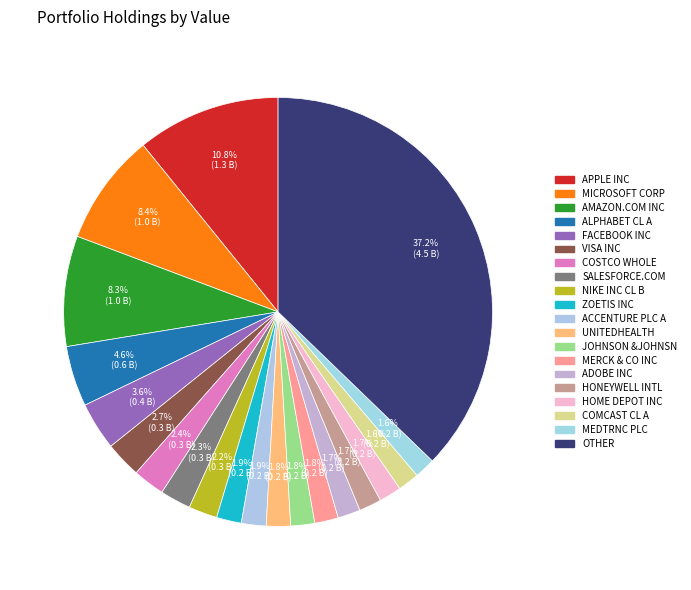

What is the change in value from UNITEDHEALTH to MEDTRNC PLC?

-31191000